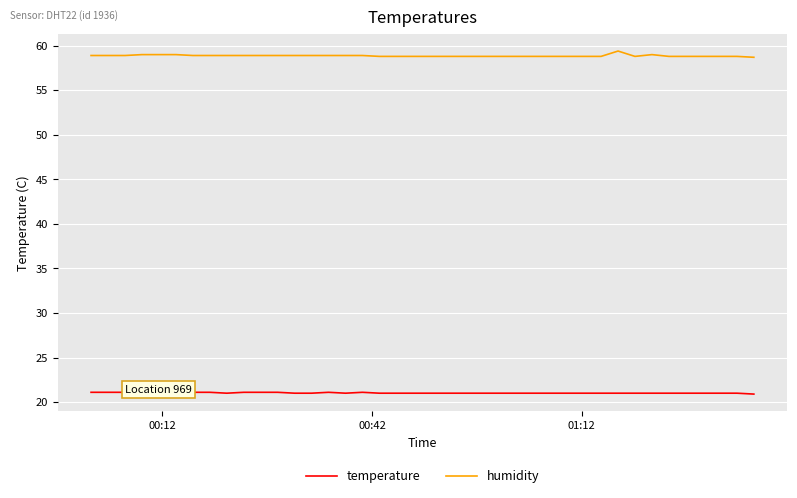

What is the smallest value displayed?

20.9